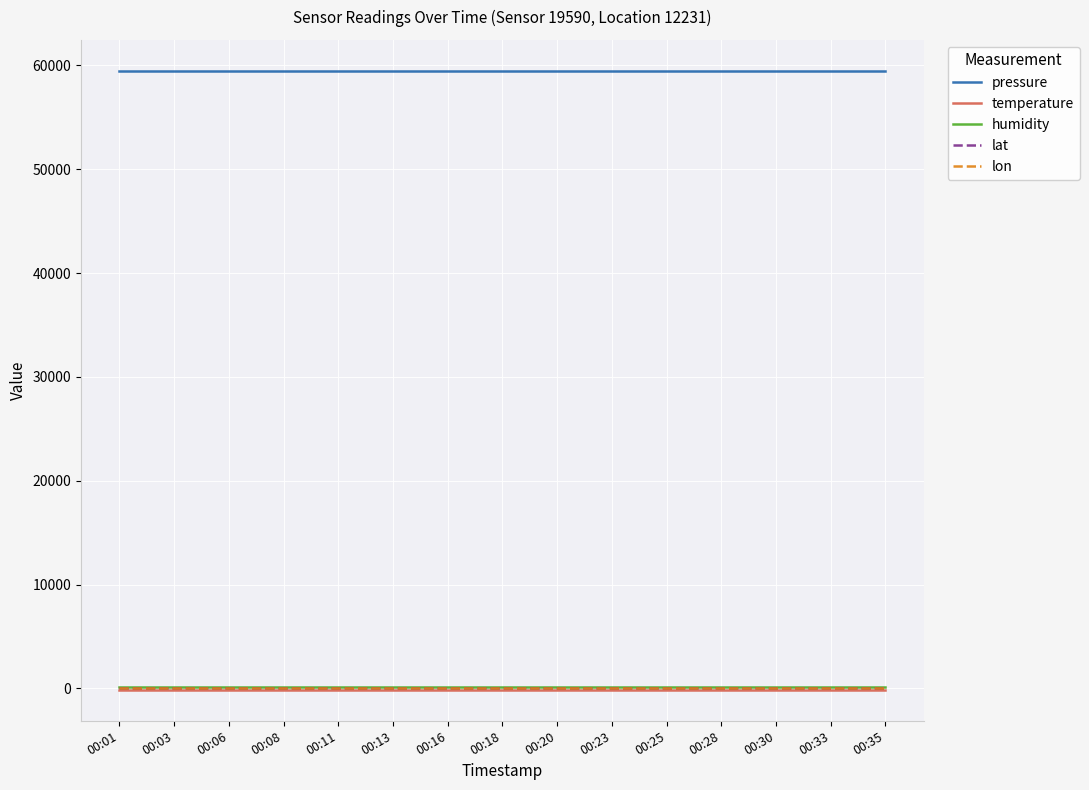

What is the sum of all pressure values?

892067.9